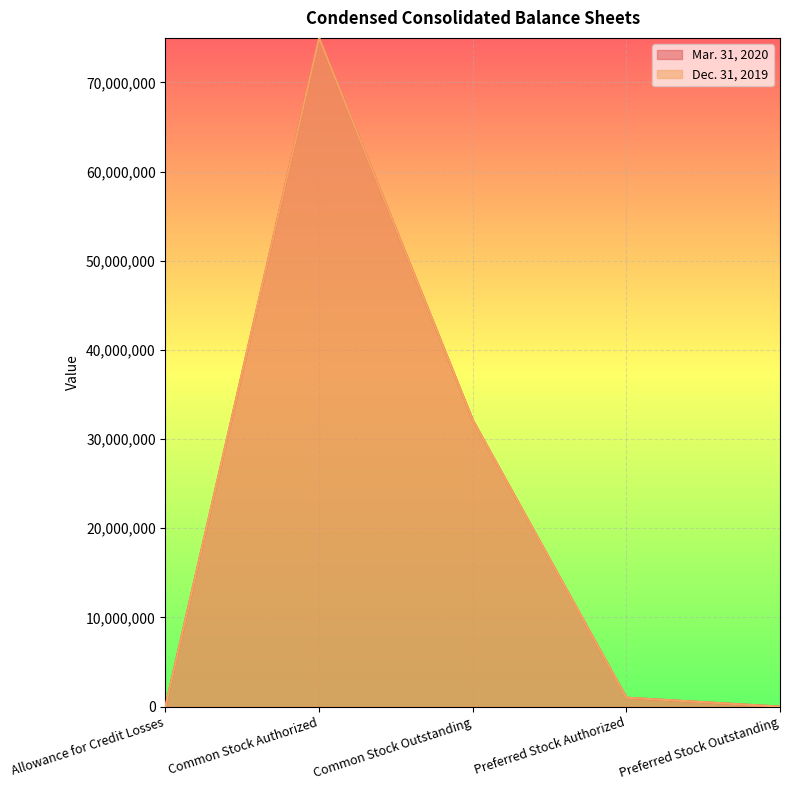

How many data points in Mar. 31, 2020 are less than 1000000?

2